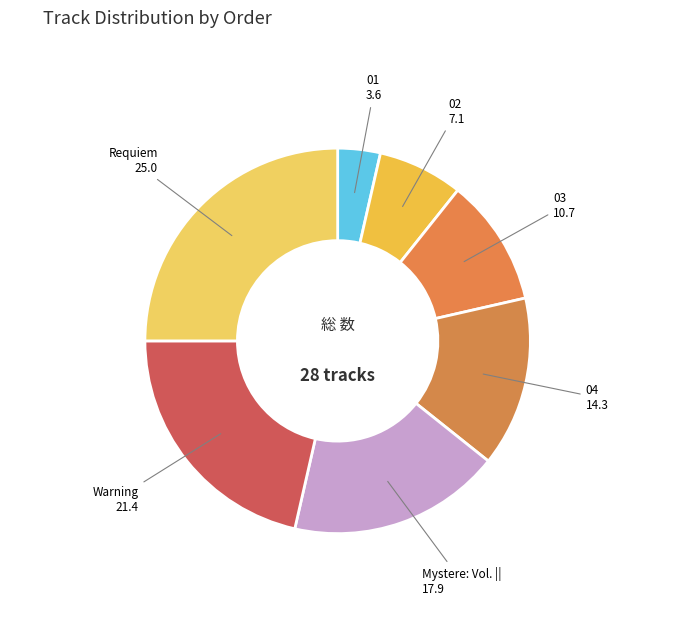

Rank the categories by value from highest to lowest.

Requiem, Warning, Mystere: Vol. ||, 04, 03, 02, 01